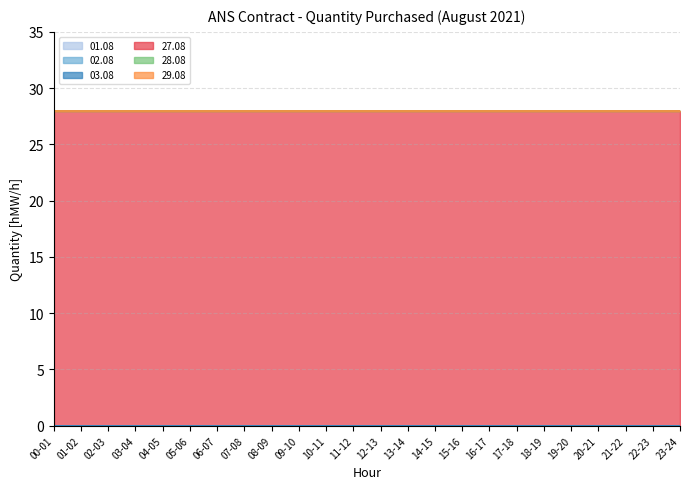

Does the chart display data point markers on the line(s)?

No